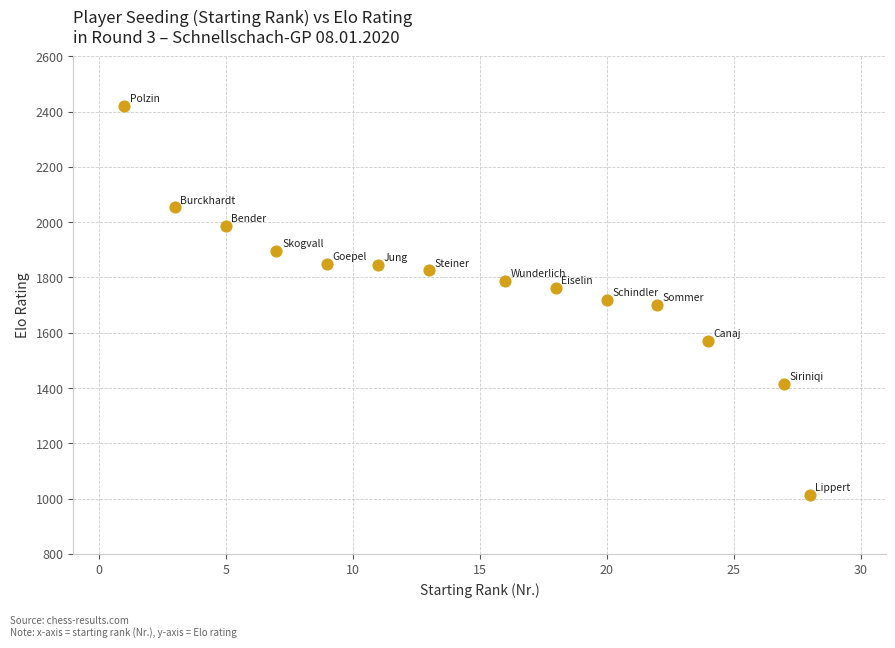

What is the range of X values (max minus min)?

27